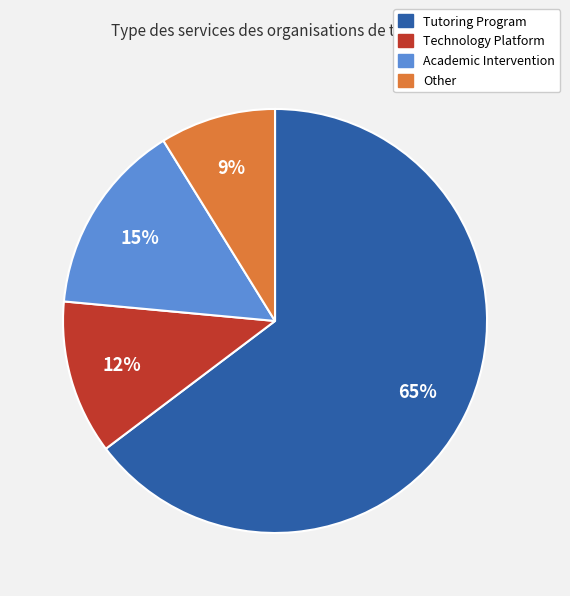

Which category has the smallest portion of the pie?

Other